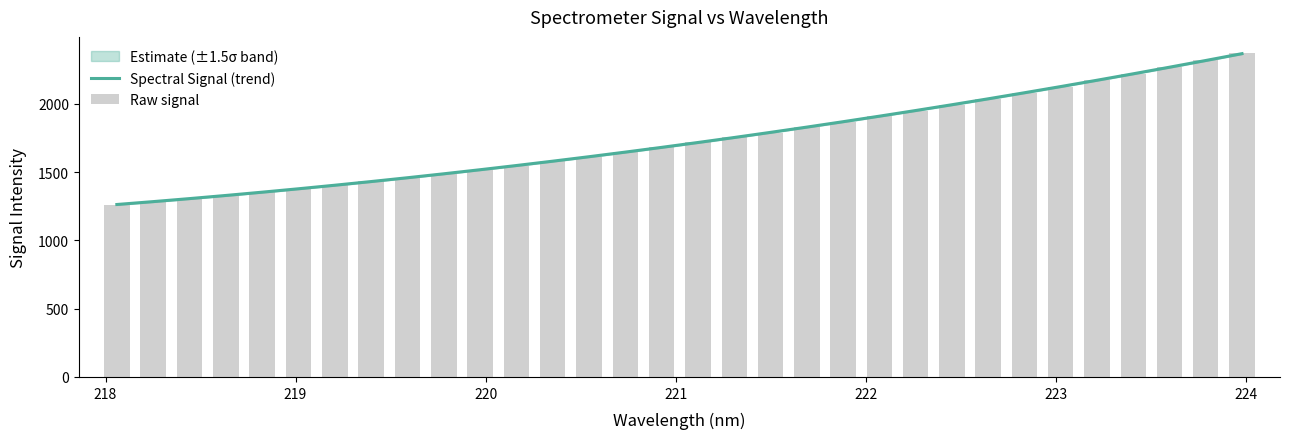

What is the minimum value for Spectral Signal (trend)?

1262.6